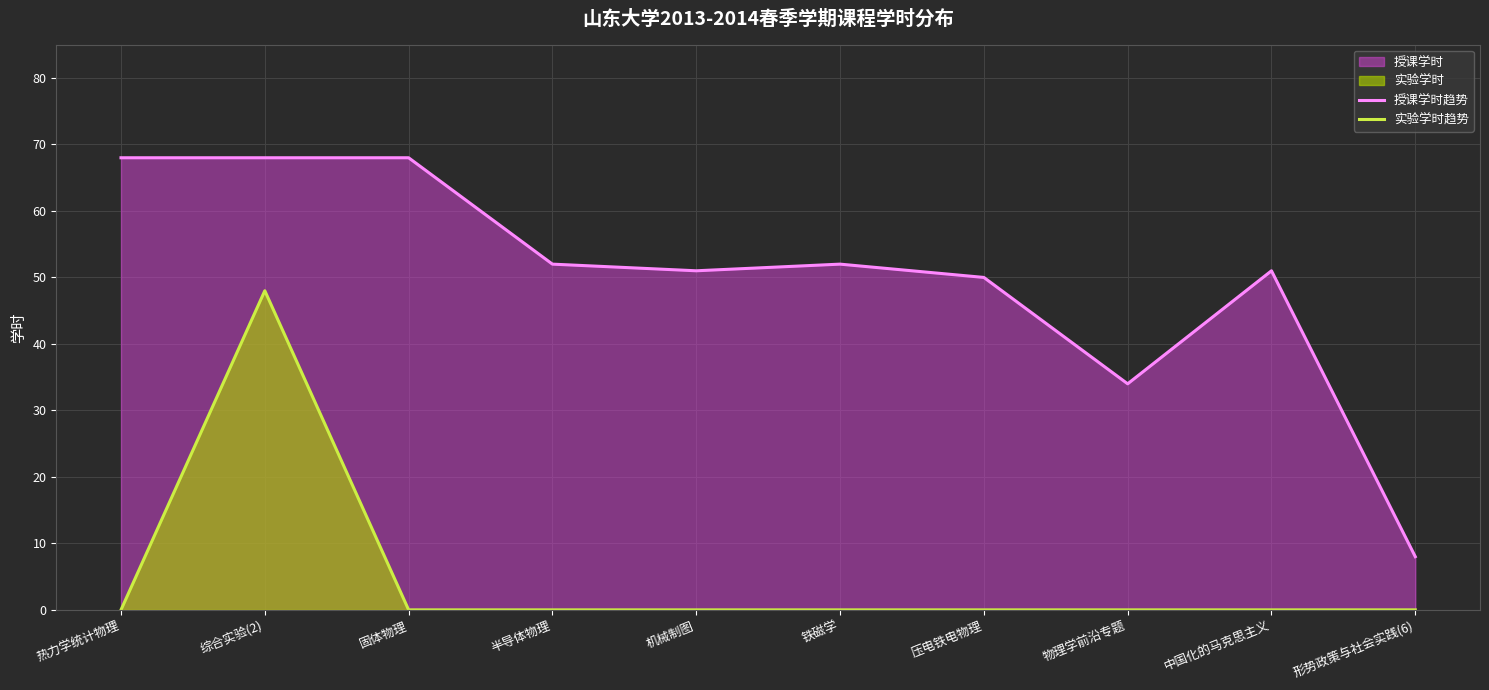

How many data points does each series have?

10